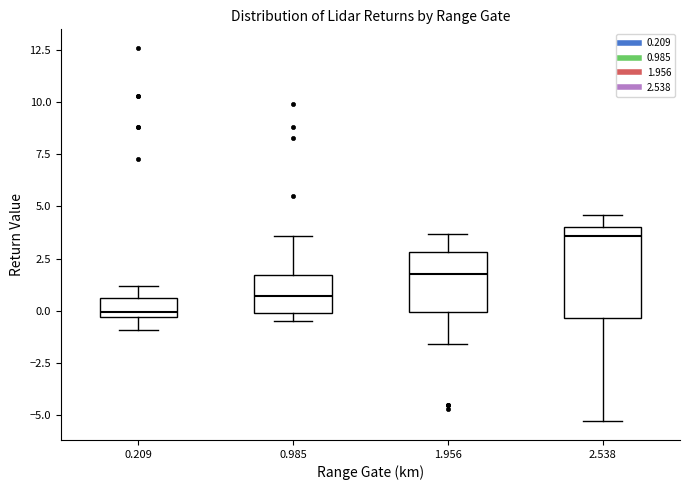

Which box's median line is the lowest?

0.209